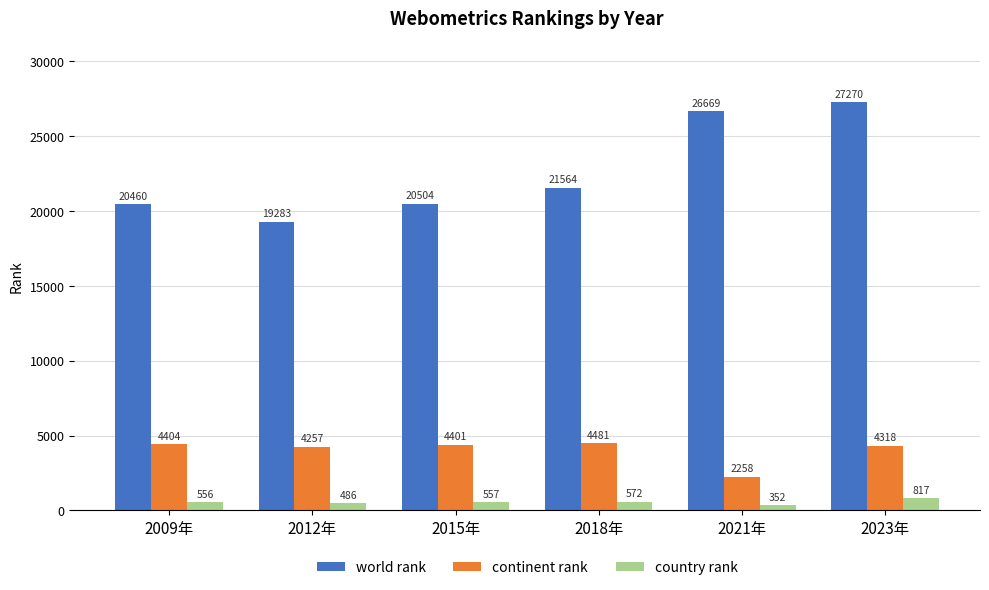

What is the maximum value shown in the chart?

27270